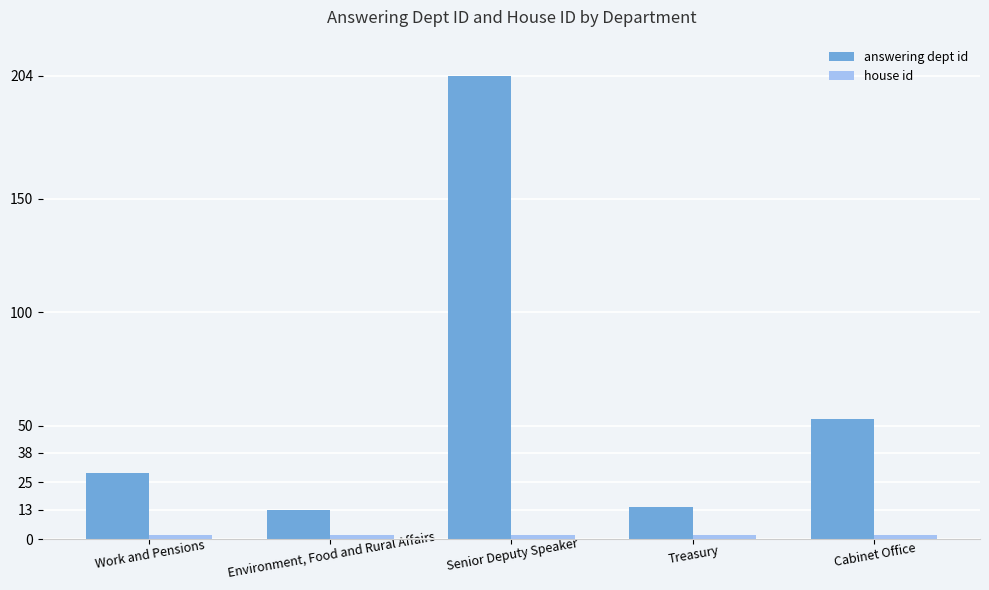

The value of answering dept id at Work and Pensions is 29. True or false?

True